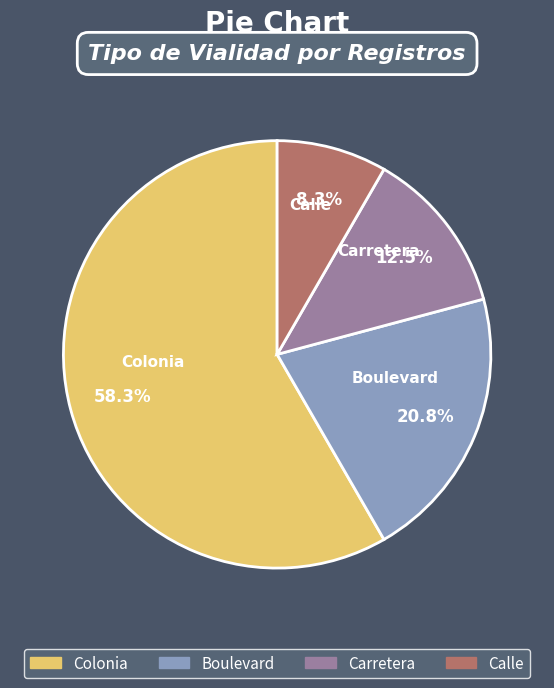

True or false: Boulevard accounts for 34% of the total.

False